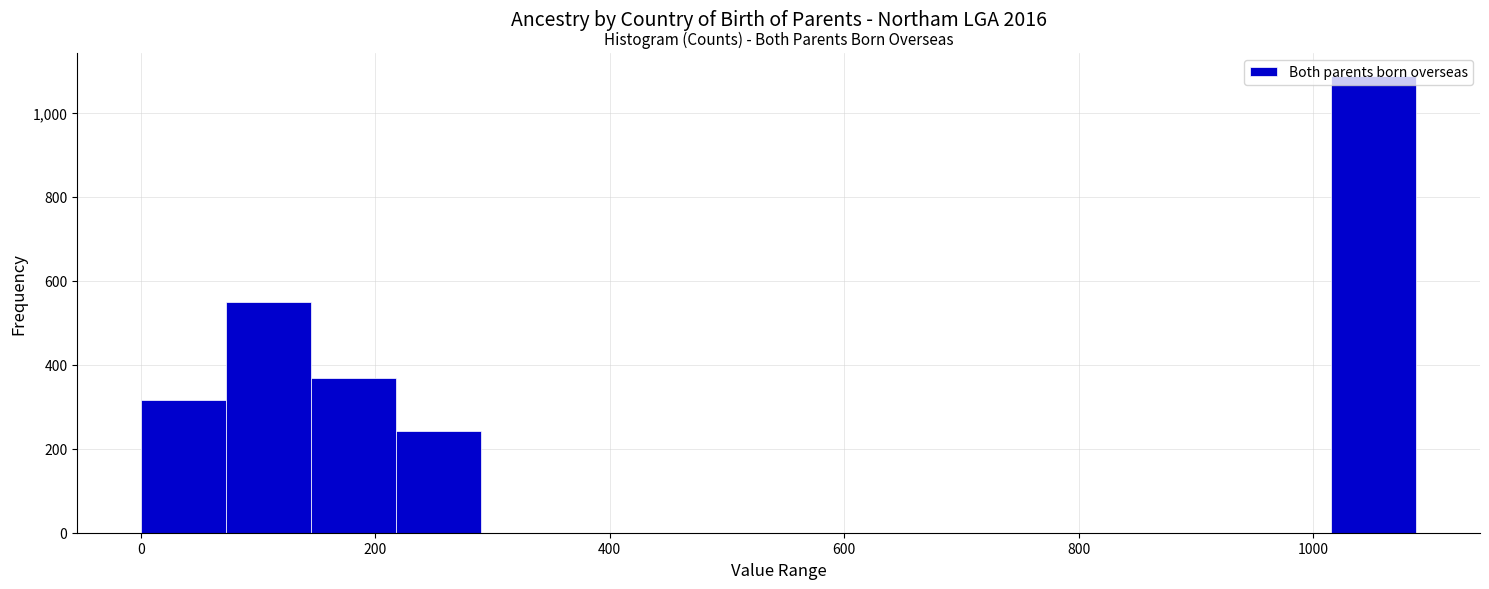

Around what value on the x-axis is the tallest bar? Give the approximate position of its centre, as read against the axis.

1060